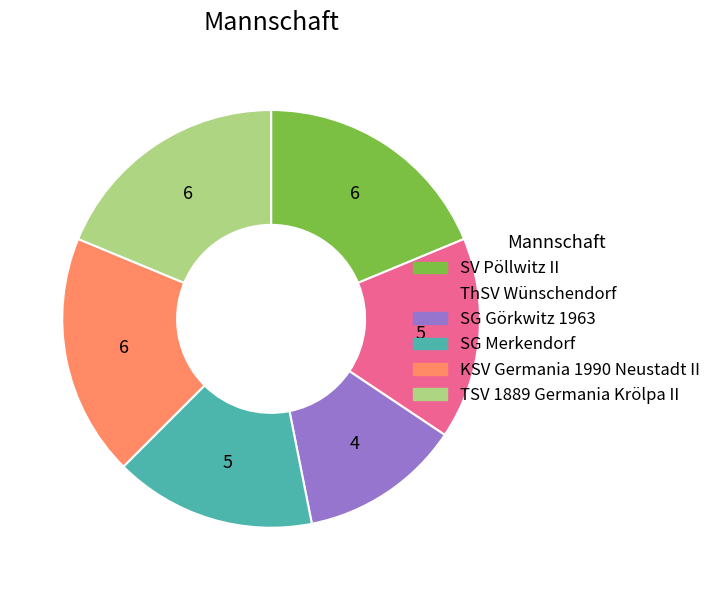

Is TSV 1889 Germania Krölpa II the majority of the pie?

No